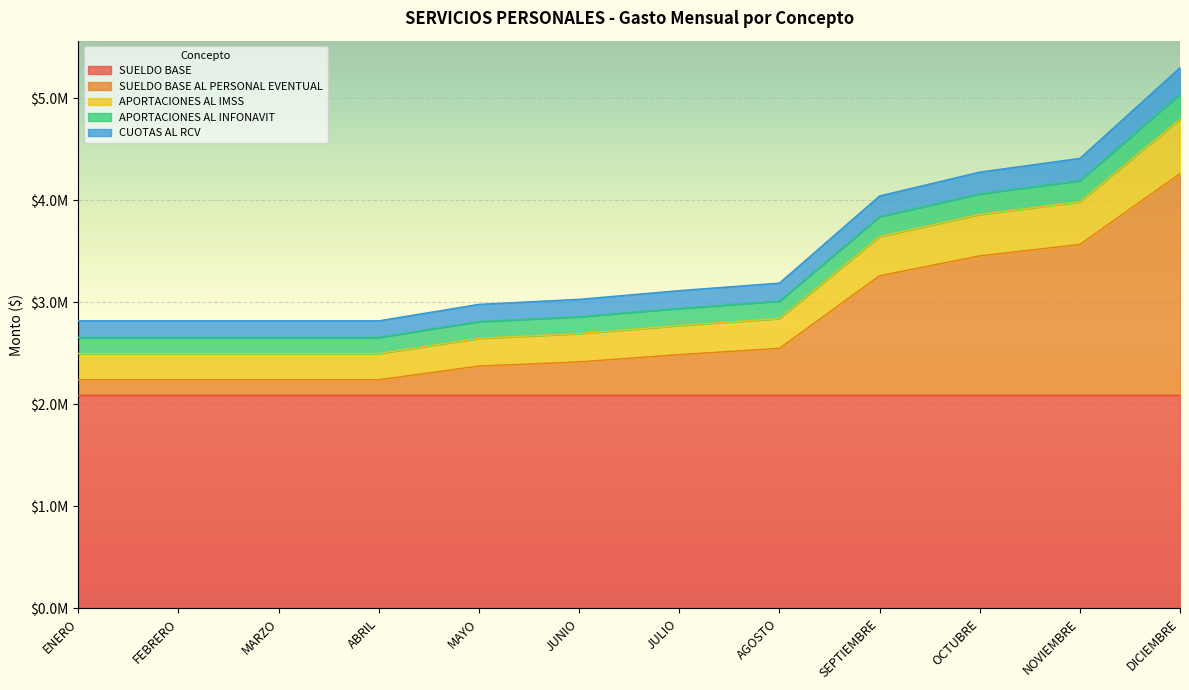

What is the label of the 10th point from the right?

MARZO